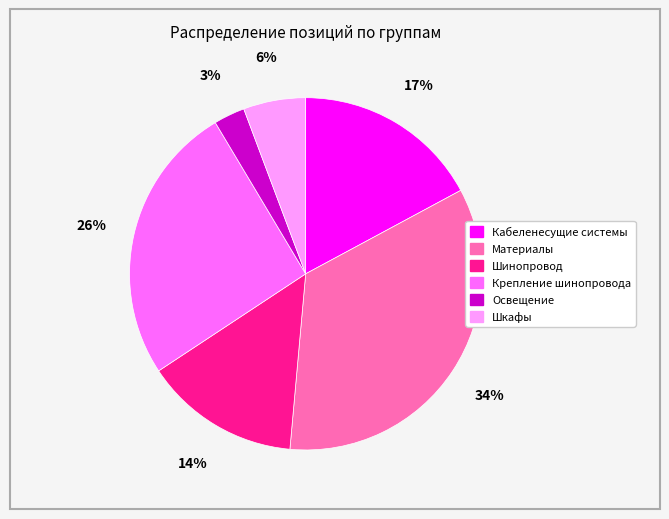

Count the number of slices in the pie.

6